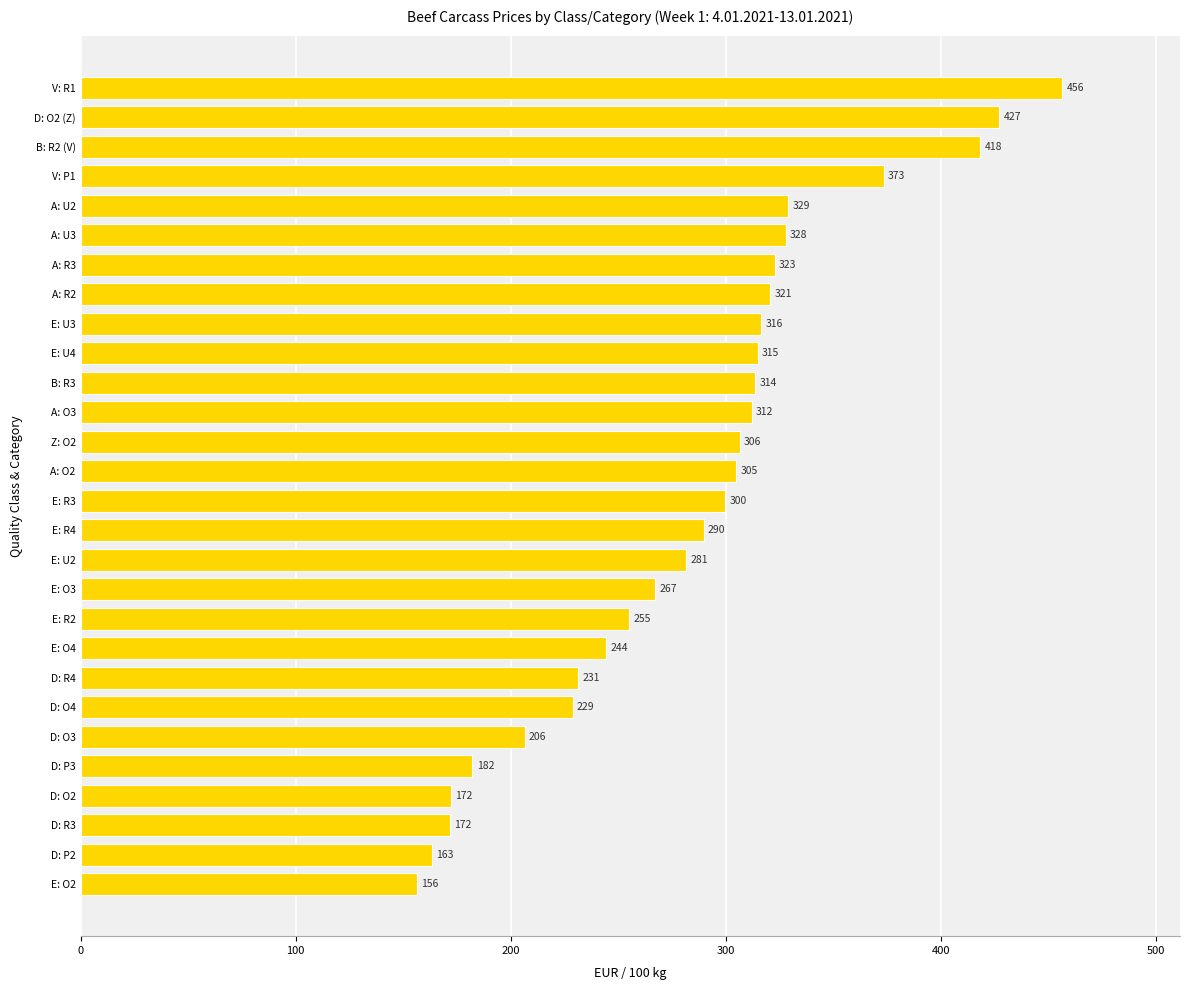

How many categories are shown in the chart?

28